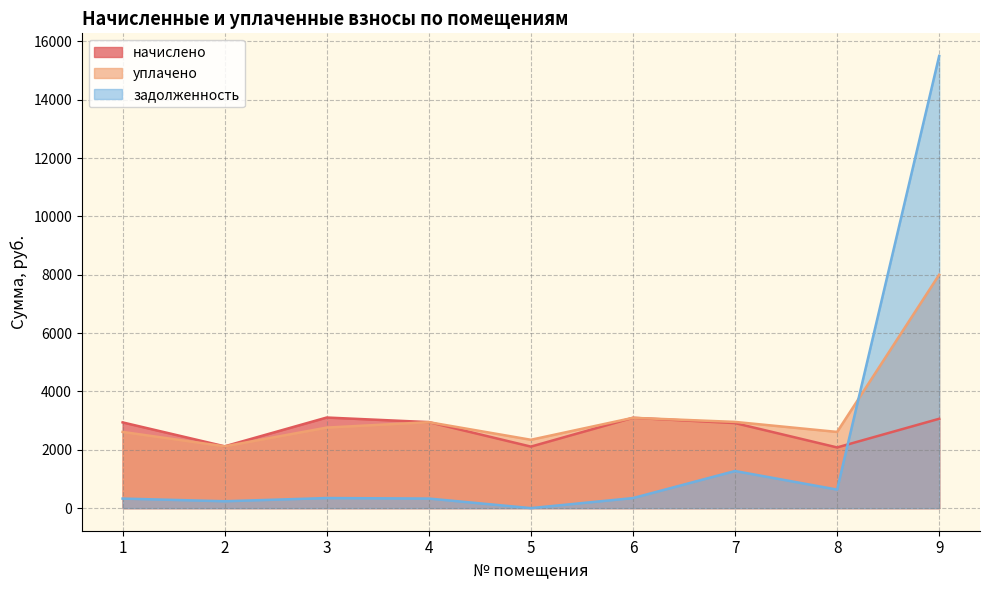

List the series in order of their peak value, lowest first.

начислено, уплачено, задолженность